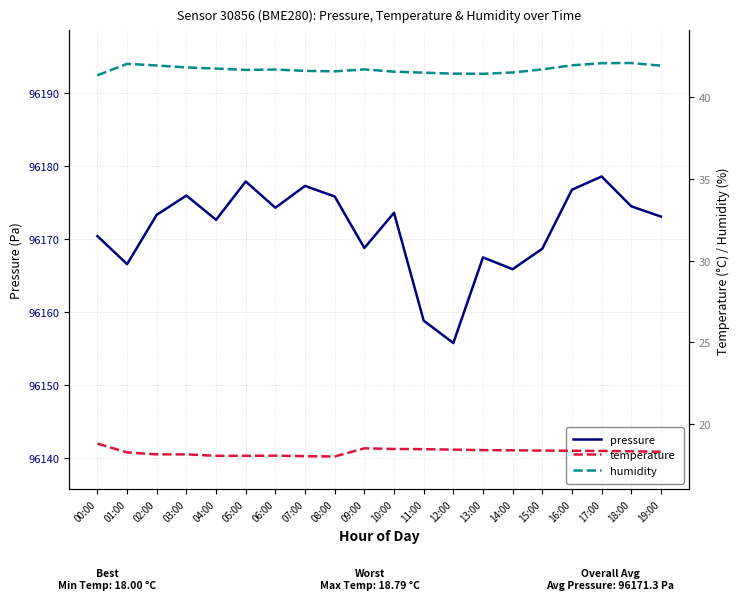

Reading left to right, extract all data points from this chart.

pressure: 00:00=96170.4	01:00=96166.6	02:00=96173.3	03:00=96176.0	04:00=96172.6	05:00=96177.9	06:00=96174.3	07:00=96177.3	08:00=96175.8	09:00=96168.8	10:00=96173.6	11:00=96158.9	12:00=96155.8	13:00=96167.5	14:00=96165.9	15:00=96168.7	16:00=96176.8	17:00=96178.6	18:00=96174.5	19:00=96173.1
temperature: 00:00=18.8	01:00=18.2	02:00=18.1	03:00=18.1	04:00=18.0	05:00=18.0	06:00=18.1	07:00=18.0	08:00=18.0	09:00=18.5	10:00=18.5	11:00=18.4	12:00=18.4	13:00=18.4	14:00=18.4	15:00=18.4	16:00=18.4	17:00=18.3	18:00=18.3	19:00=18.3
humidity: 00:00=41.4	01:00=42.0	02:00=42.0	03:00=41.8	04:00=41.8	05:00=41.7	06:00=41.7	07:00=41.6	08:00=41.6	09:00=41.7	10:00=41.6	11:00=41.5	12:00=41.5	13:00=41.4	14:00=41.5	15:00=41.7	16:00=42.0	17:00=42.1	18:00=42.1	19:00=41.9